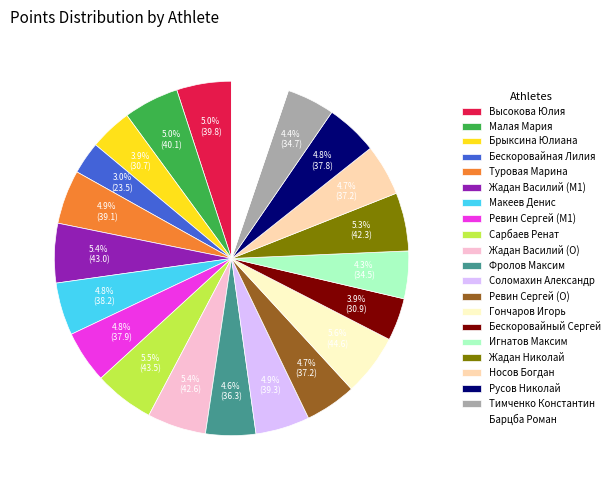

What portion of the pie excludes Русов Николай?

95.2%